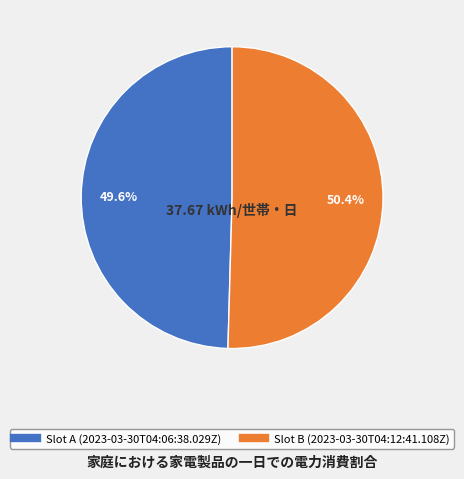

Is there a majority slice in this chart?

Yes